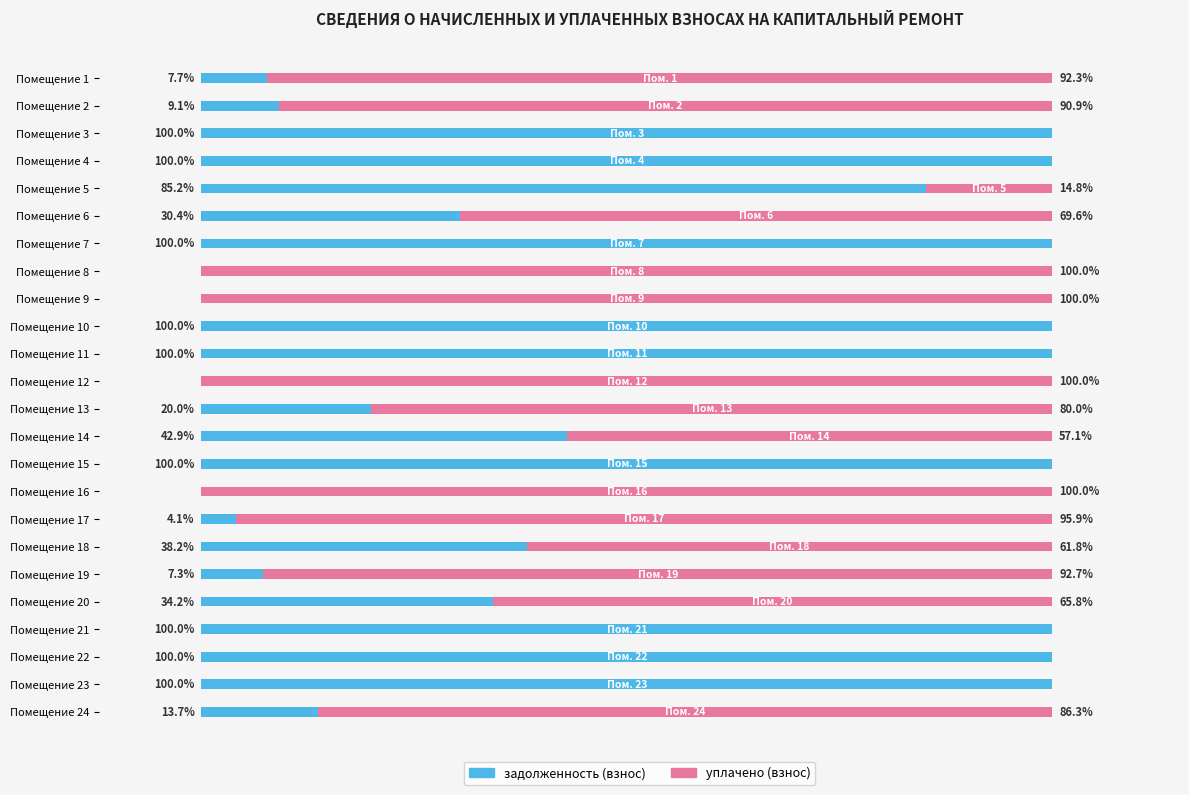

At which label is задолженность (взнос) closest to 50?

Помещение 14